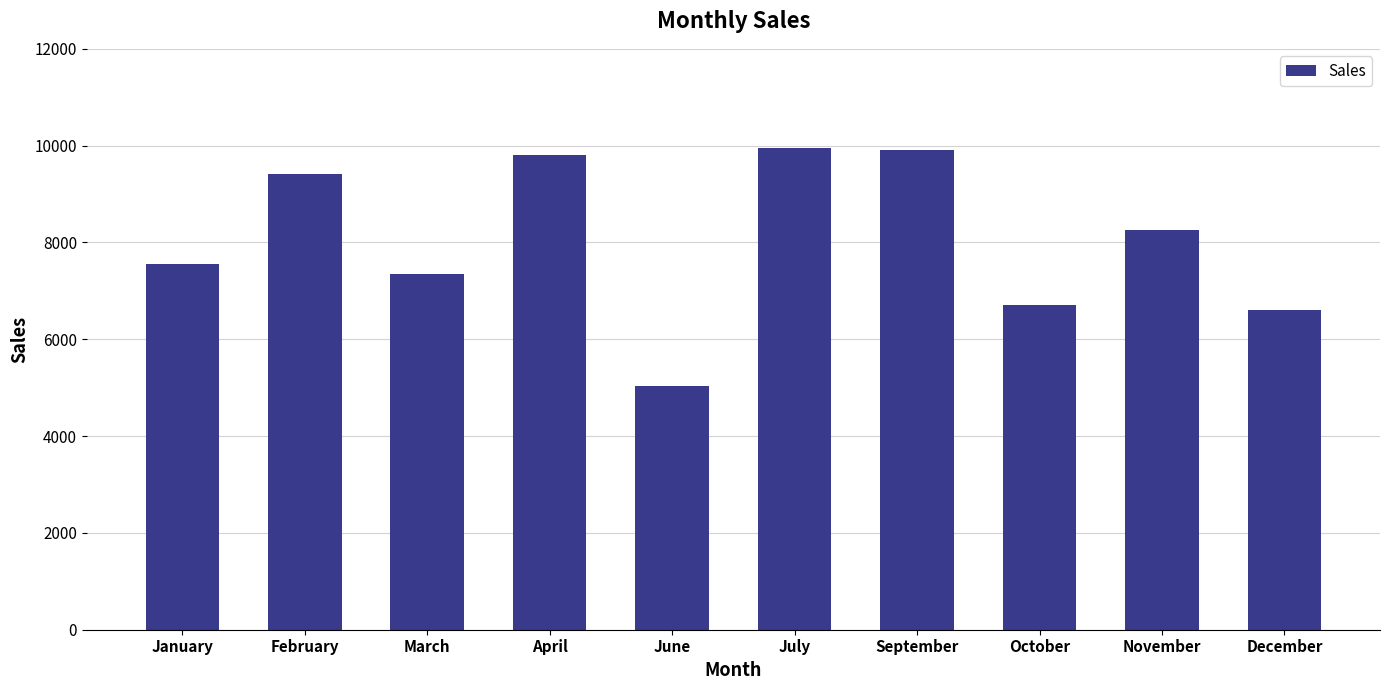

Between April and June, which is larger?

April